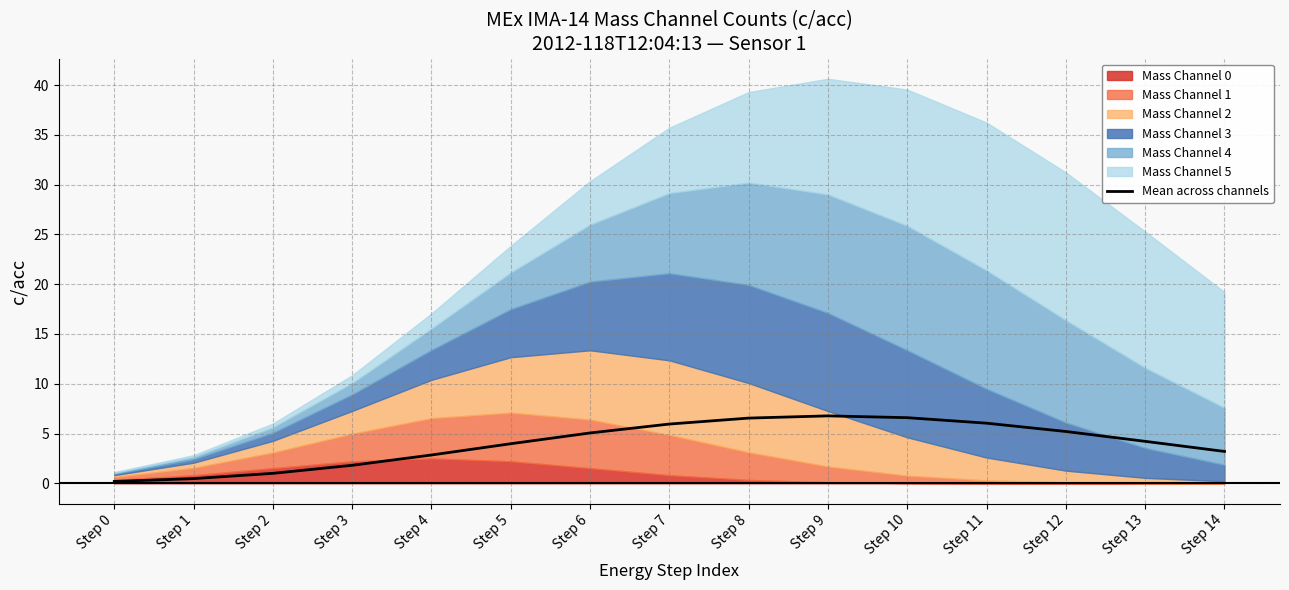

What is the value of the 7th point from the left?

5.1